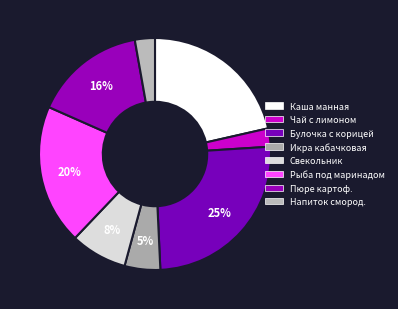

To the nearest percent, what is the average slice percentage?

12%